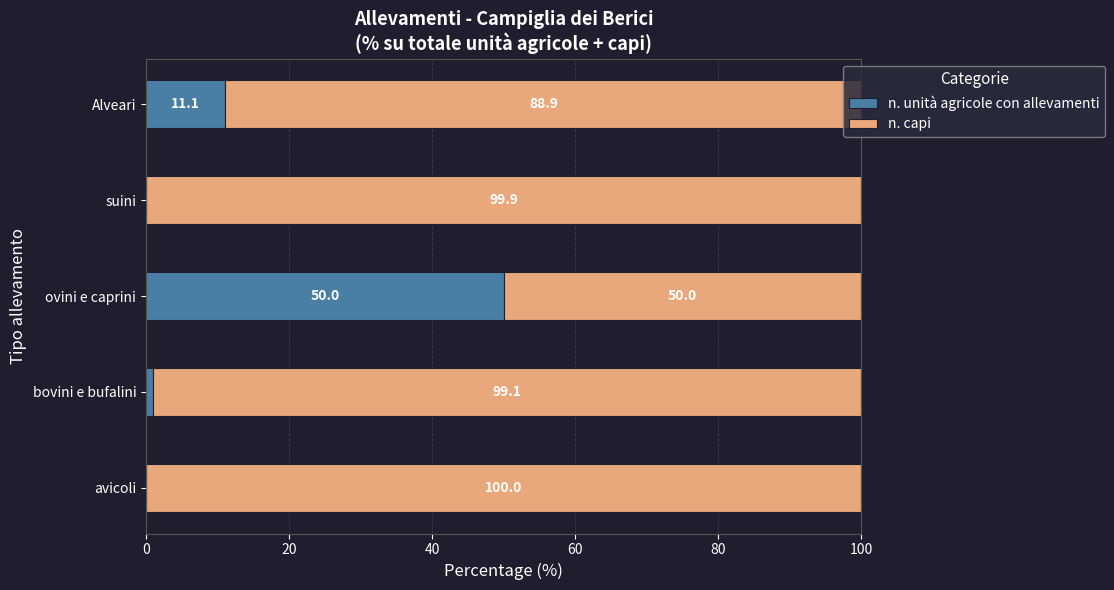

What is the highest value of the n. unità agricole con allevamenti series?

50.0